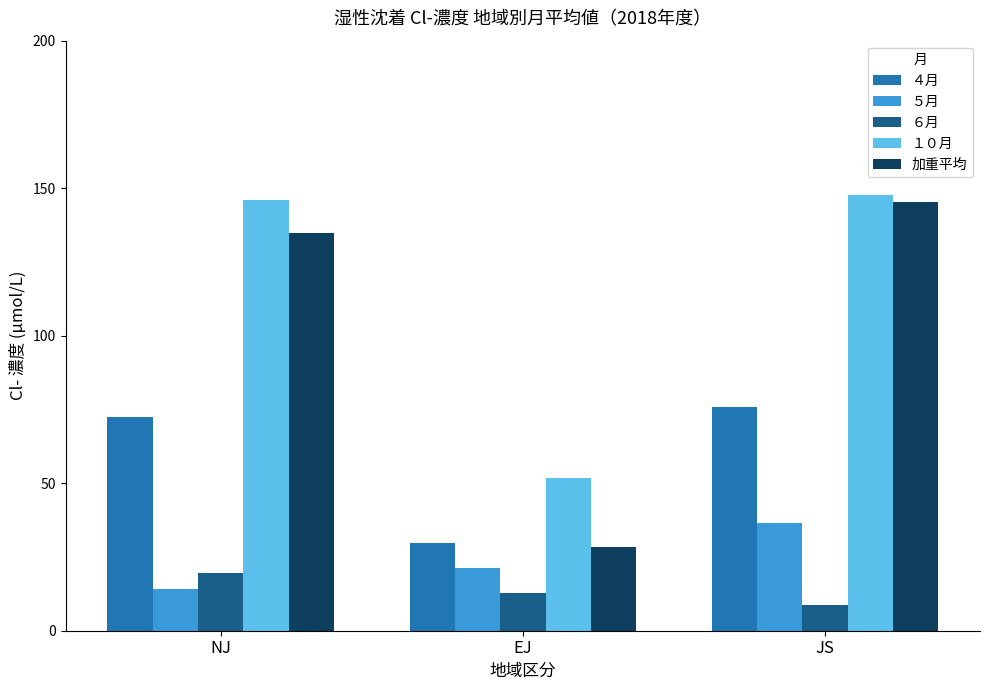

How many data points in ６月 are above 12?

2